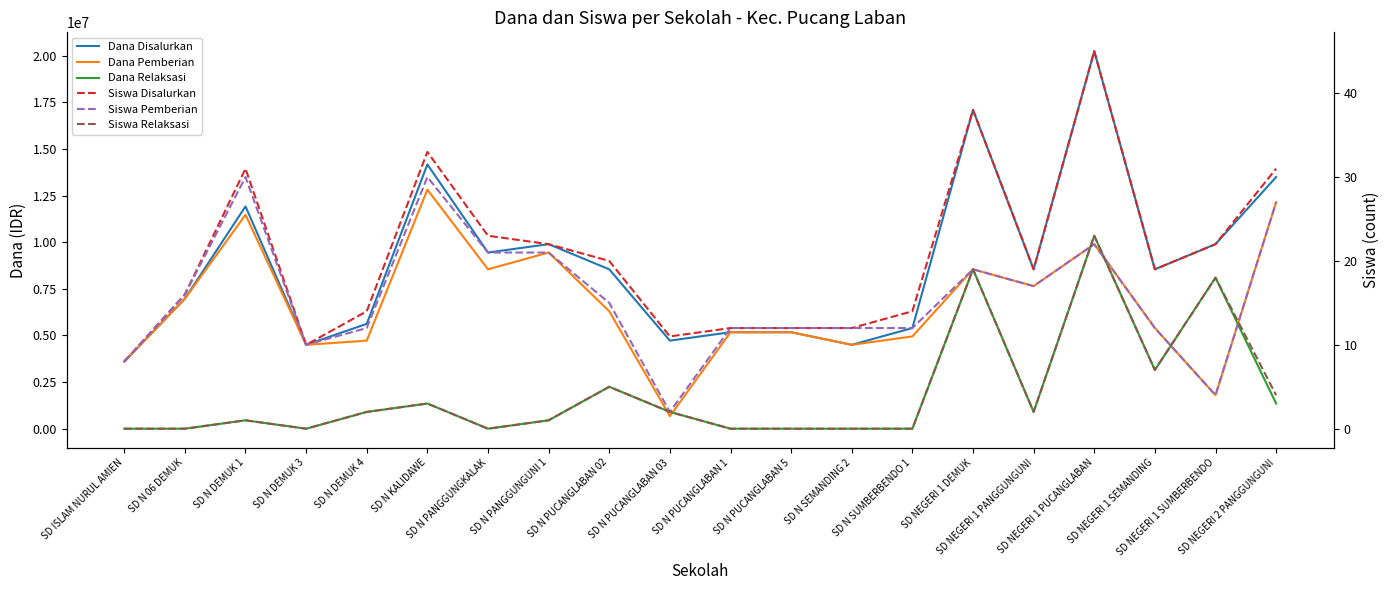

What is the label of the 16th point from the right?

SD N DEMUK 4